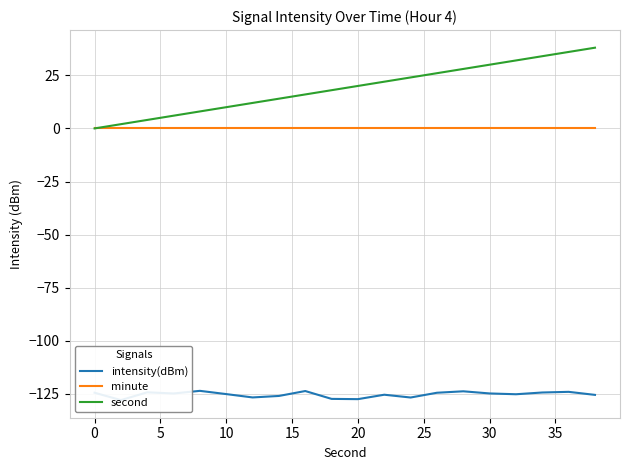

True or false: minute and intensity(dBm) intersect in this chart.

False